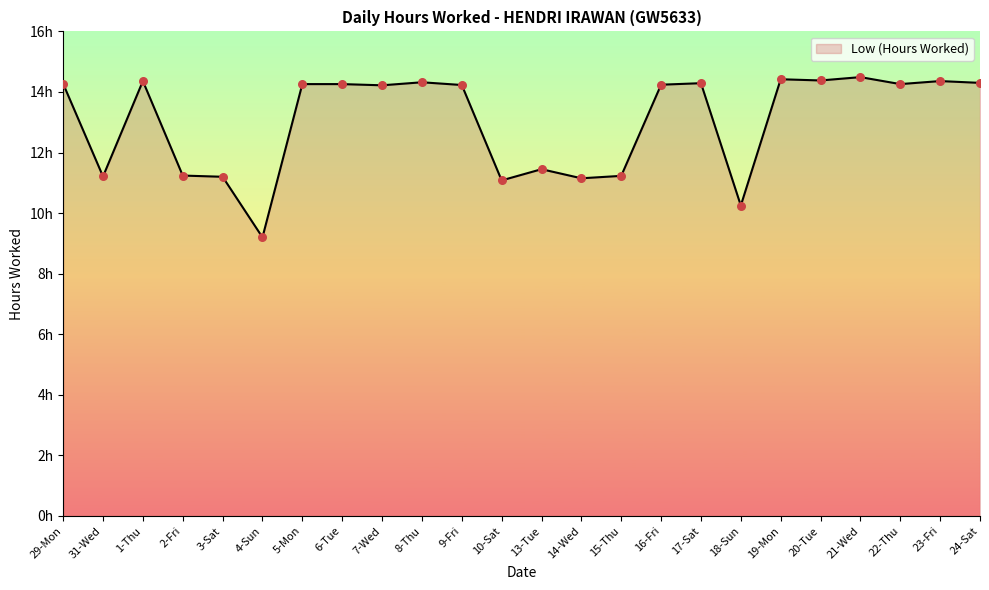

What is the ratio of the value at 14-Wed to the value at 24-Sat?

0.8